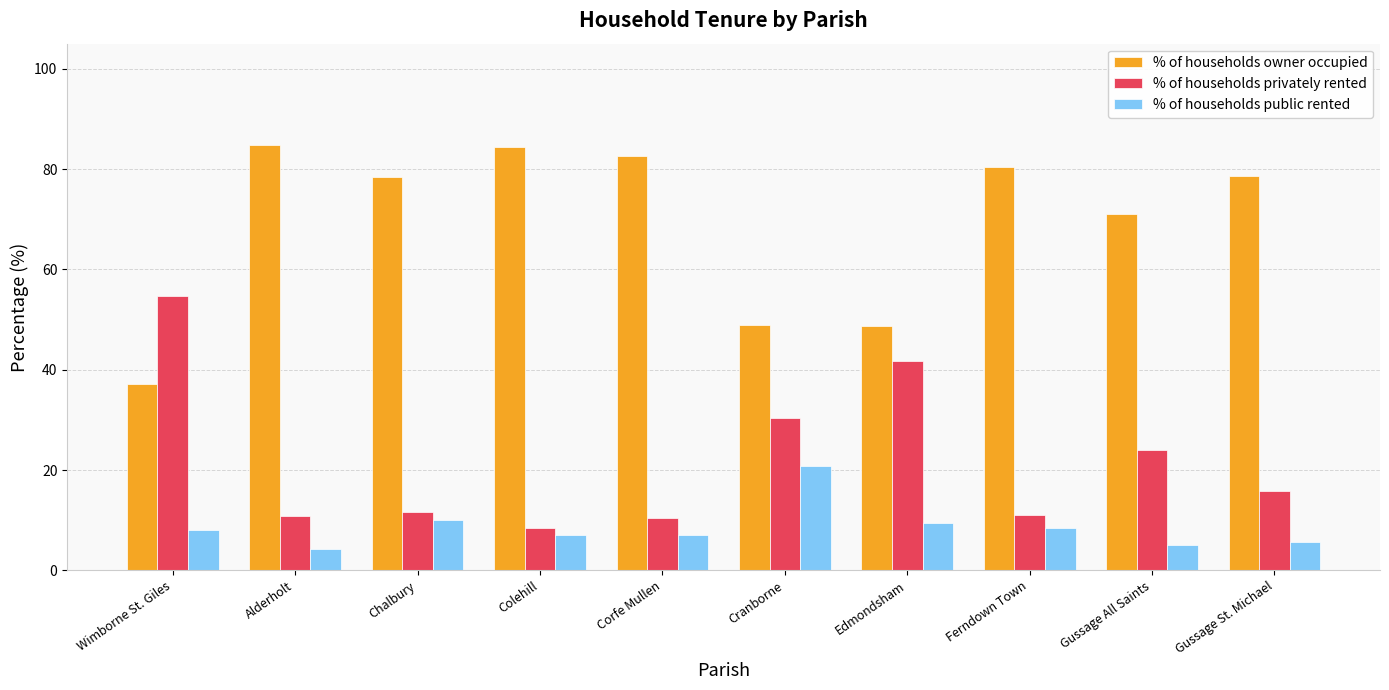

What position from the left is Chalbury?

3